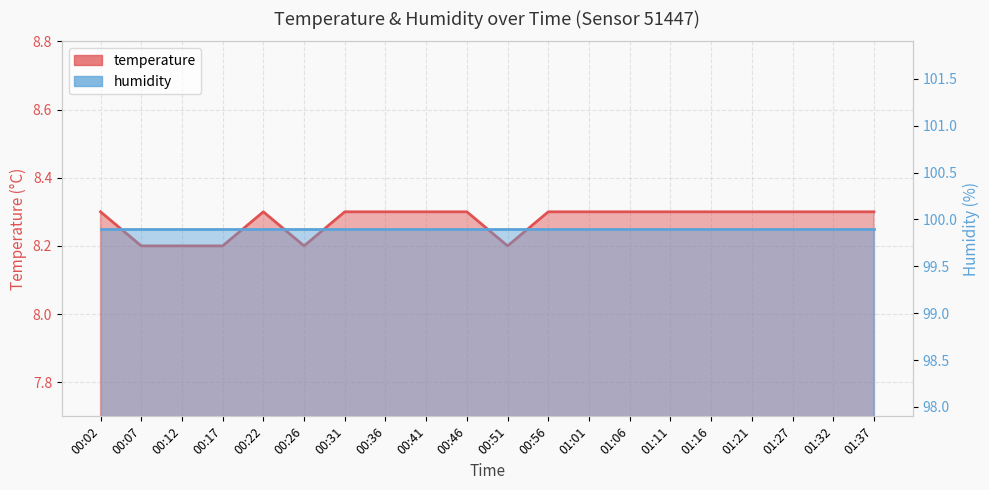

Reading left to right, what are all the values shown in this chart?

8.3	8.2	8.2	8.2	8.3	8.2	8.3	8.3	8.3	8.3	8.2	8.3	8.3	8.3	8.3	8.3	8.3	8.3	8.3	8.3